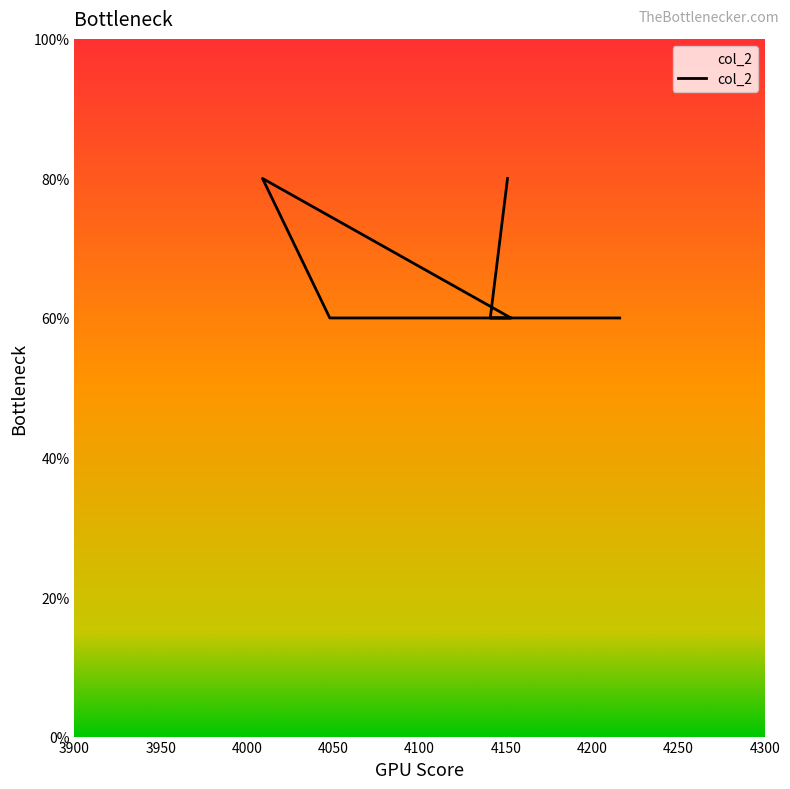

Is it true that the value at 平成21年 is 1?

False